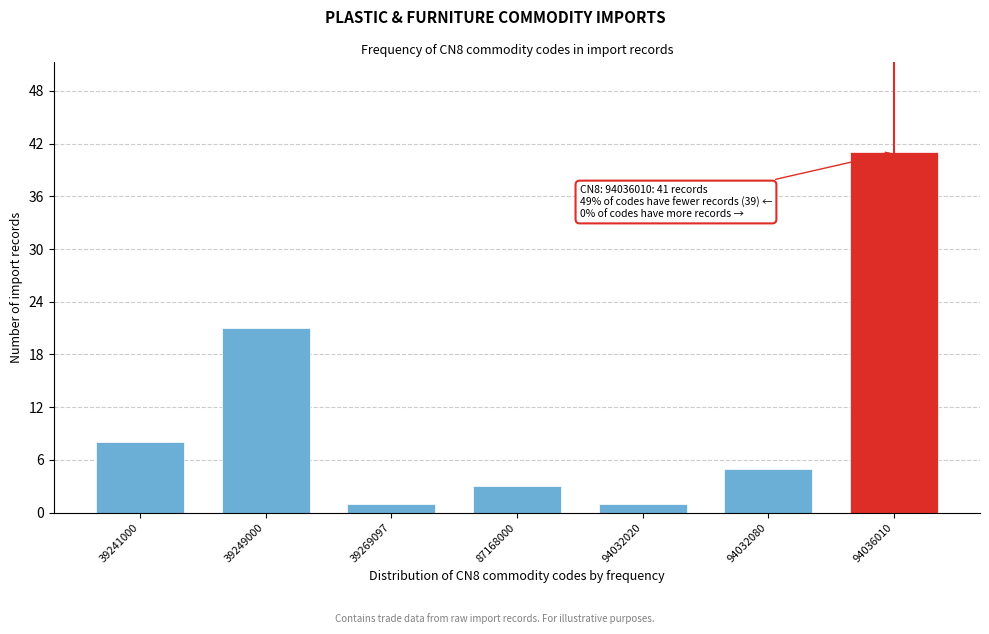

Reading right to left, list all the values displayed in this chart.

41	5	1	3	1	21	8